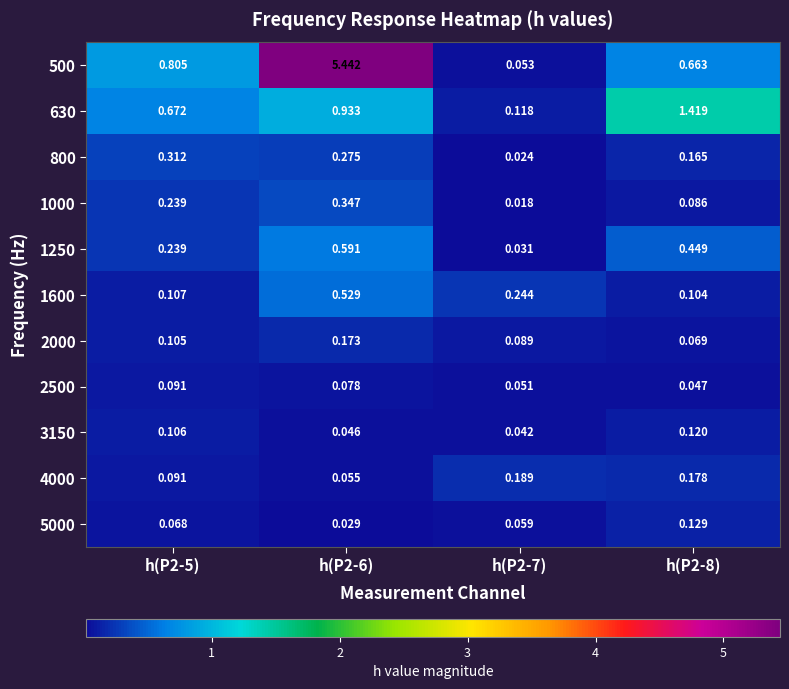

Is the value of 3150 at h(P2-6) greater than the value of 500 at h(P2-5)?

No